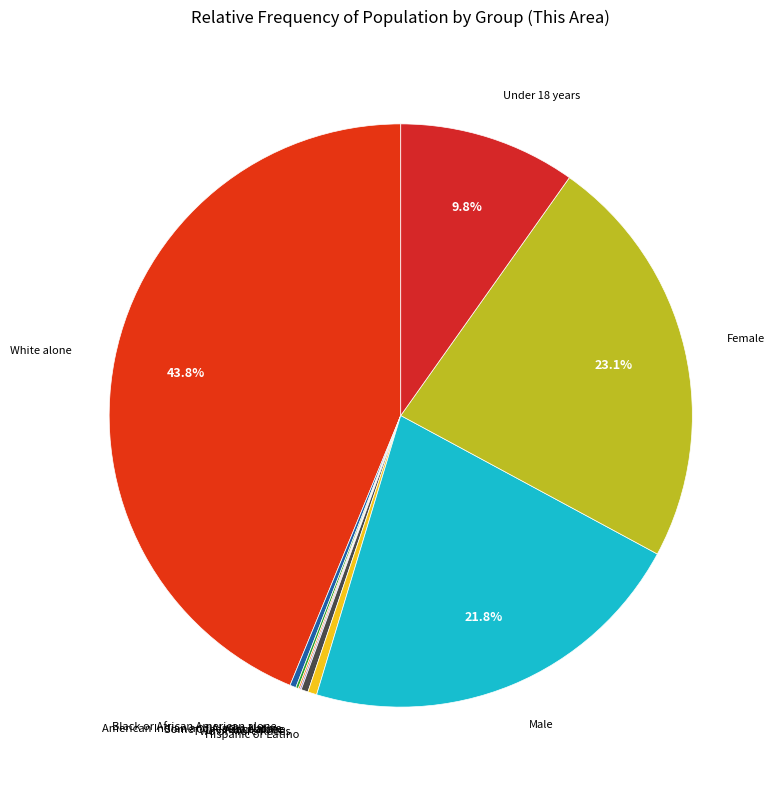

Between Under 18 years and Hispanic or Latino, which is larger?

Under 18 years